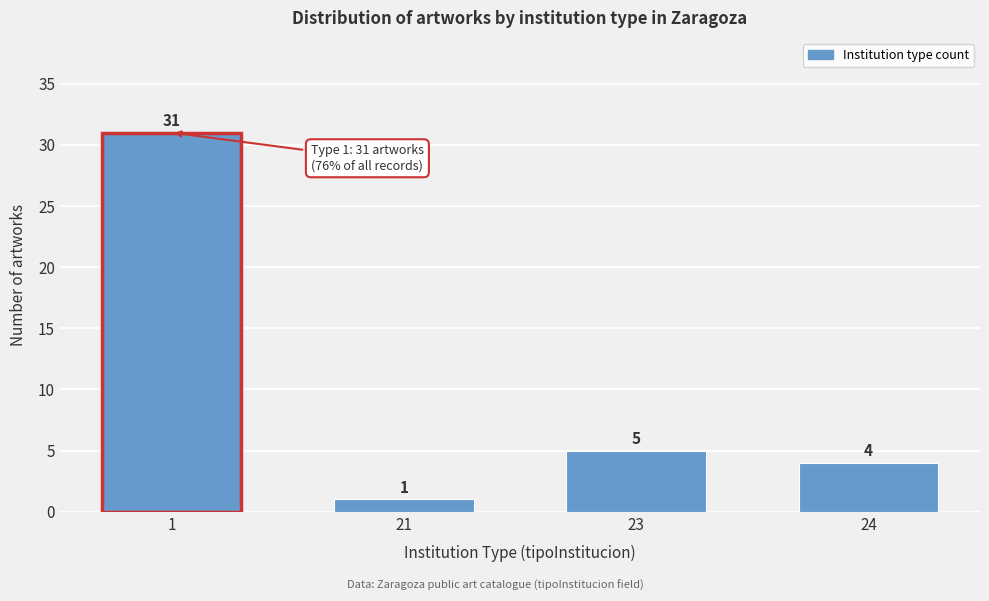

Reading left to right, list all the values displayed in this chart.

31	1	5	4